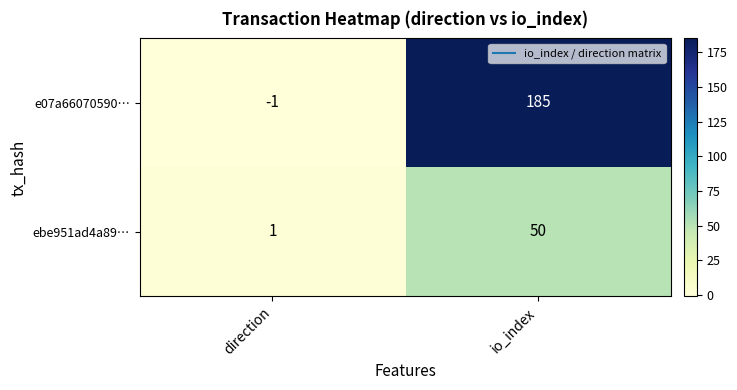

The value of e07a66070590… at direction is -1. True or false?

True